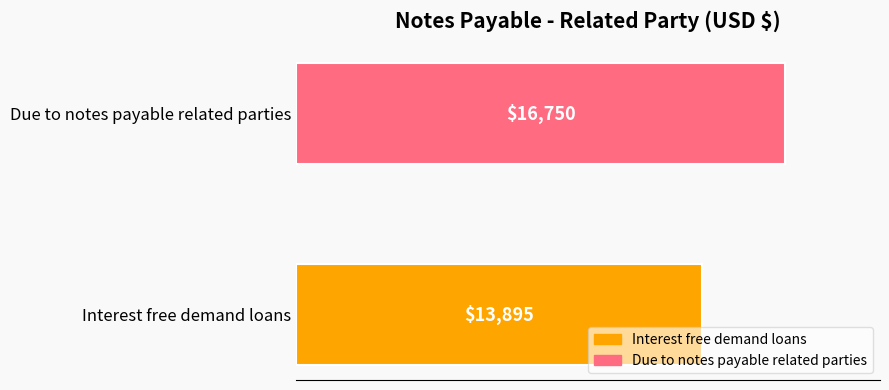

What is the smallest value displayed?

13895